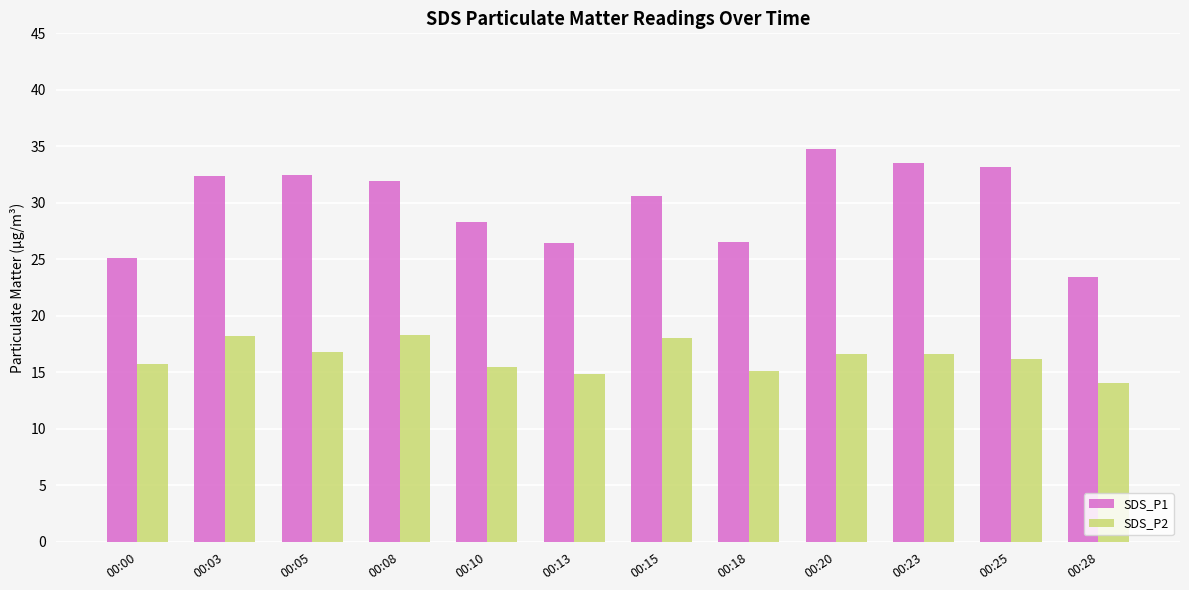

Which series has the largest total across all categories?

SDS_P1